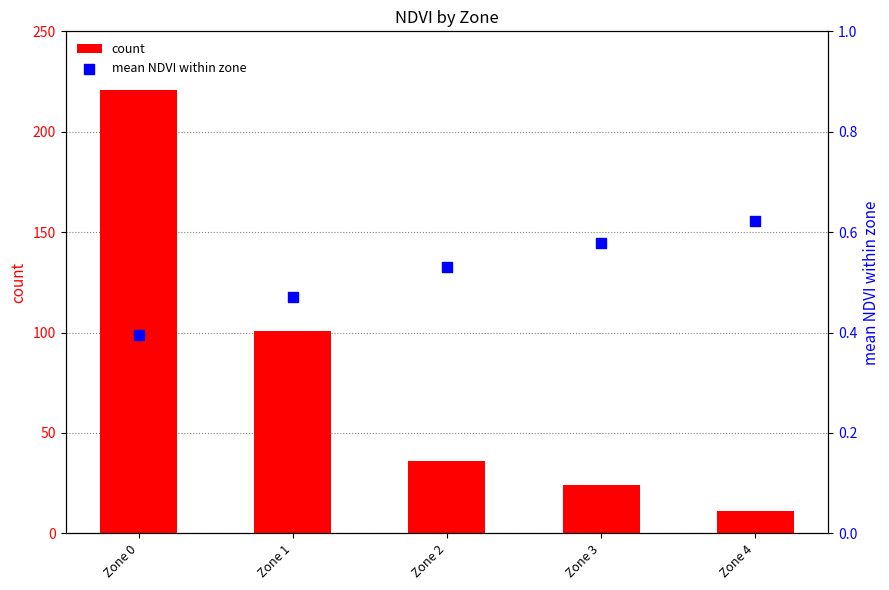

At which category is the sum across all series the highest?

Zone 0